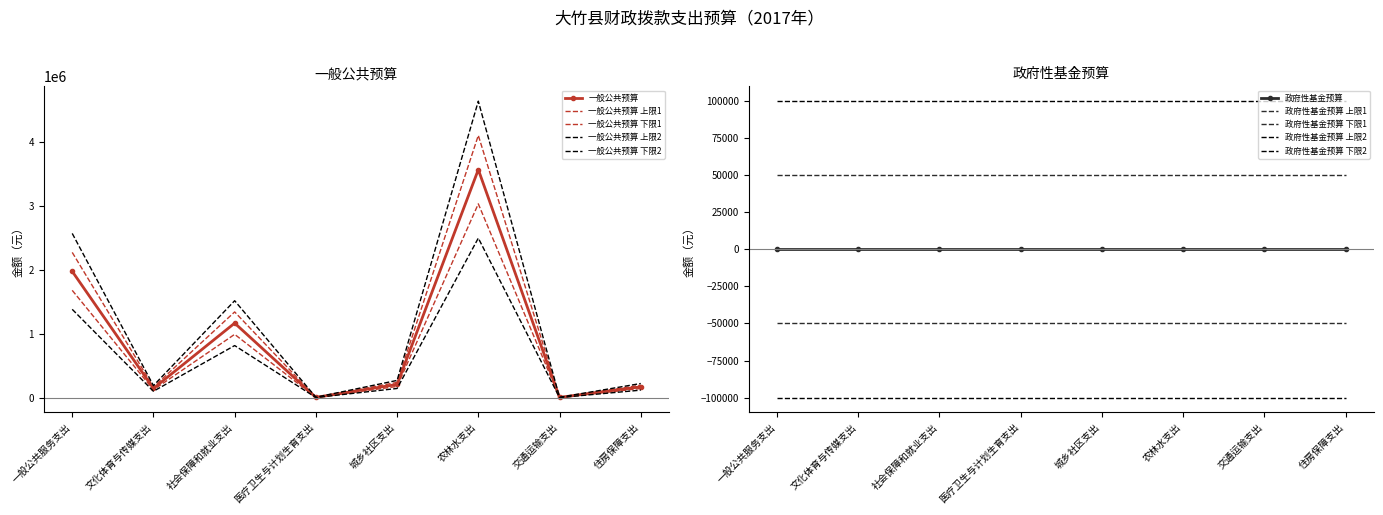

List the labels in order of value, largest first.

农林水支出, 一般公共服务支出, 社会保障和就业支出, 城乡社区支出, 住房保障支出, 文化体育与传媒支出, 医疗卫生与计划生育支出, 交通运输支出